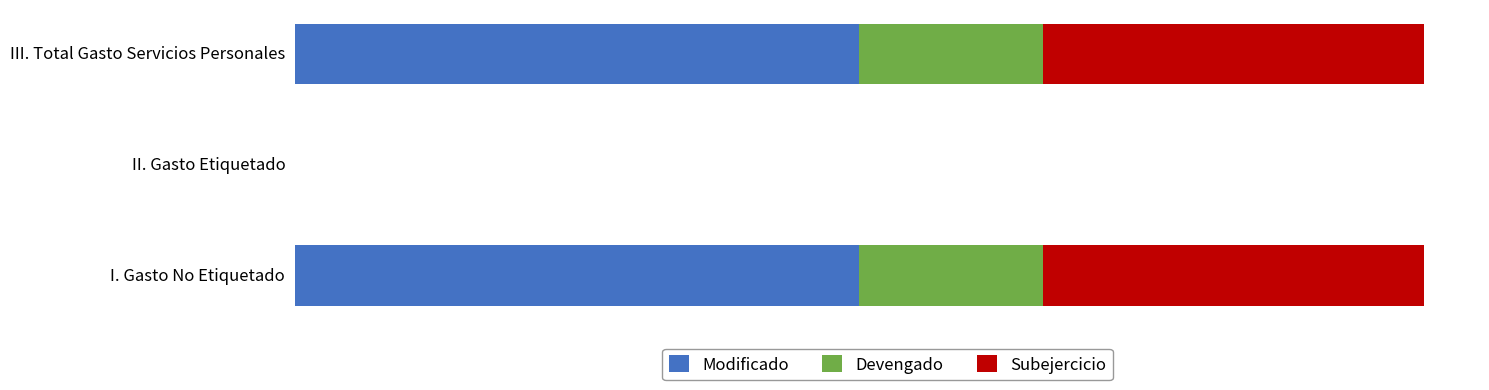

What are all the series names shown in the legend?

Modificado, Devengado, Subejercicio